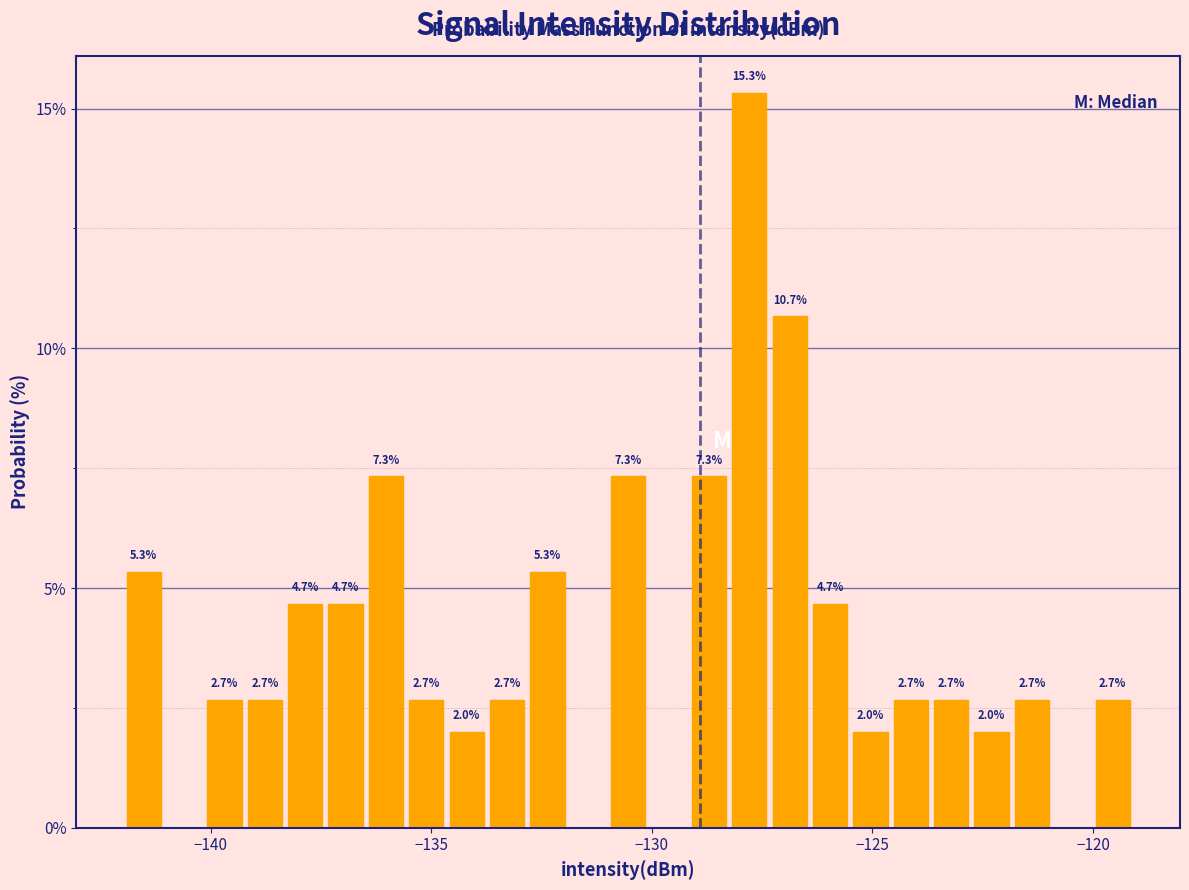

Read against the x-axis, roughly where is the centre of the tallest bar?

-128.0